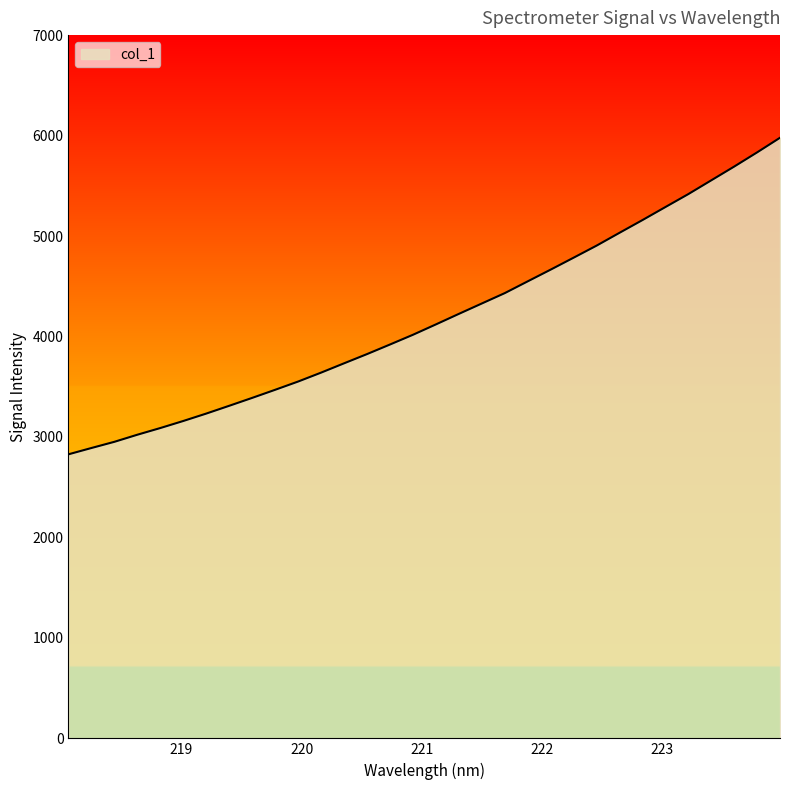

What is the difference between the maximum and minimum values?

3151.0